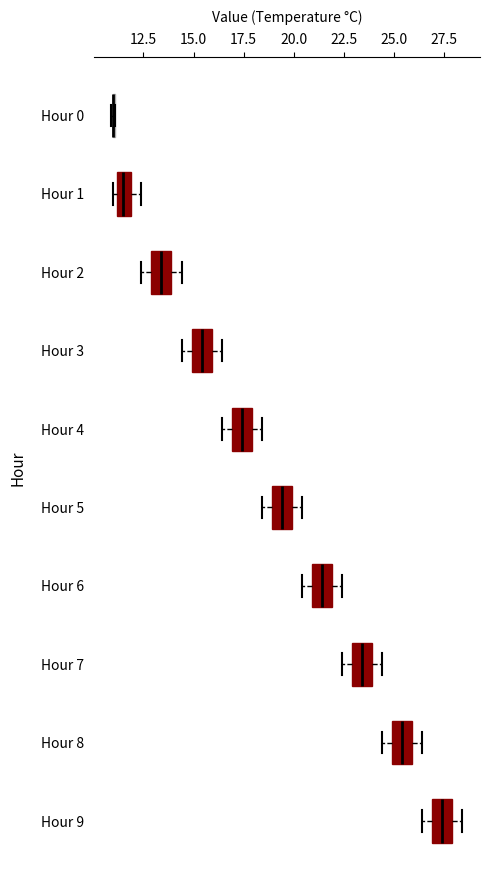

Where is the left edge of the box for Hour 2 on the x-axis? The values are not printed on the chart, so give them approximately, as read against the axis.

13.0